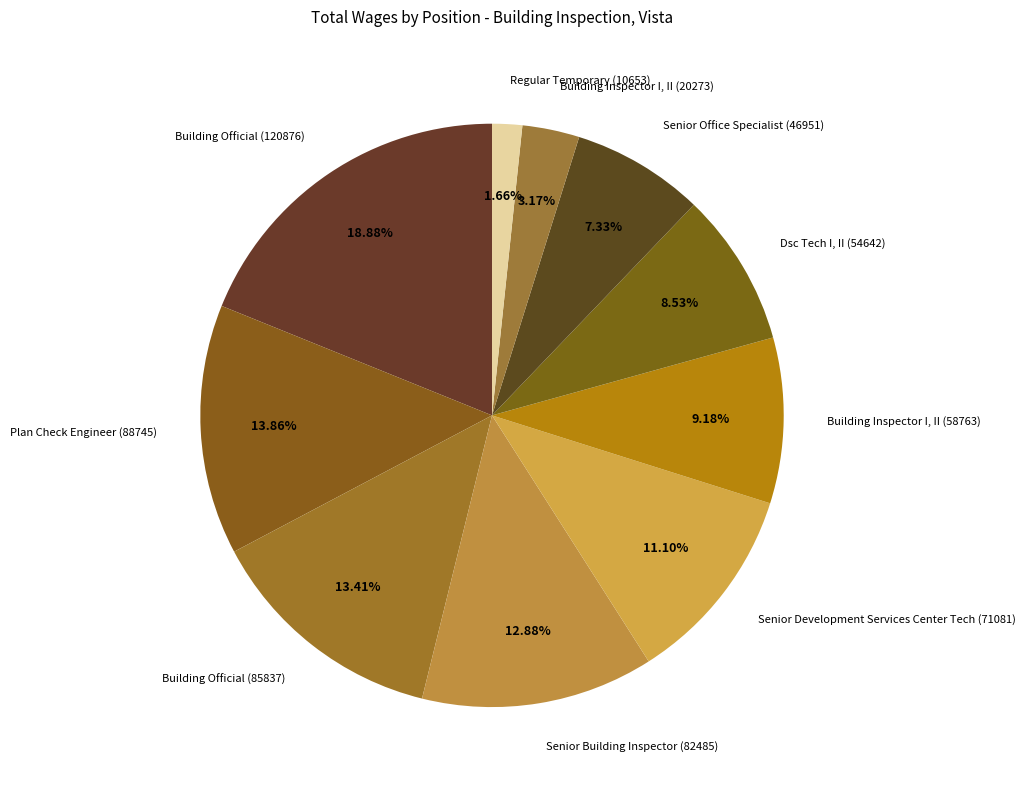

What percentage is NOT represented by Regular Temporary (10653)?

98.3%